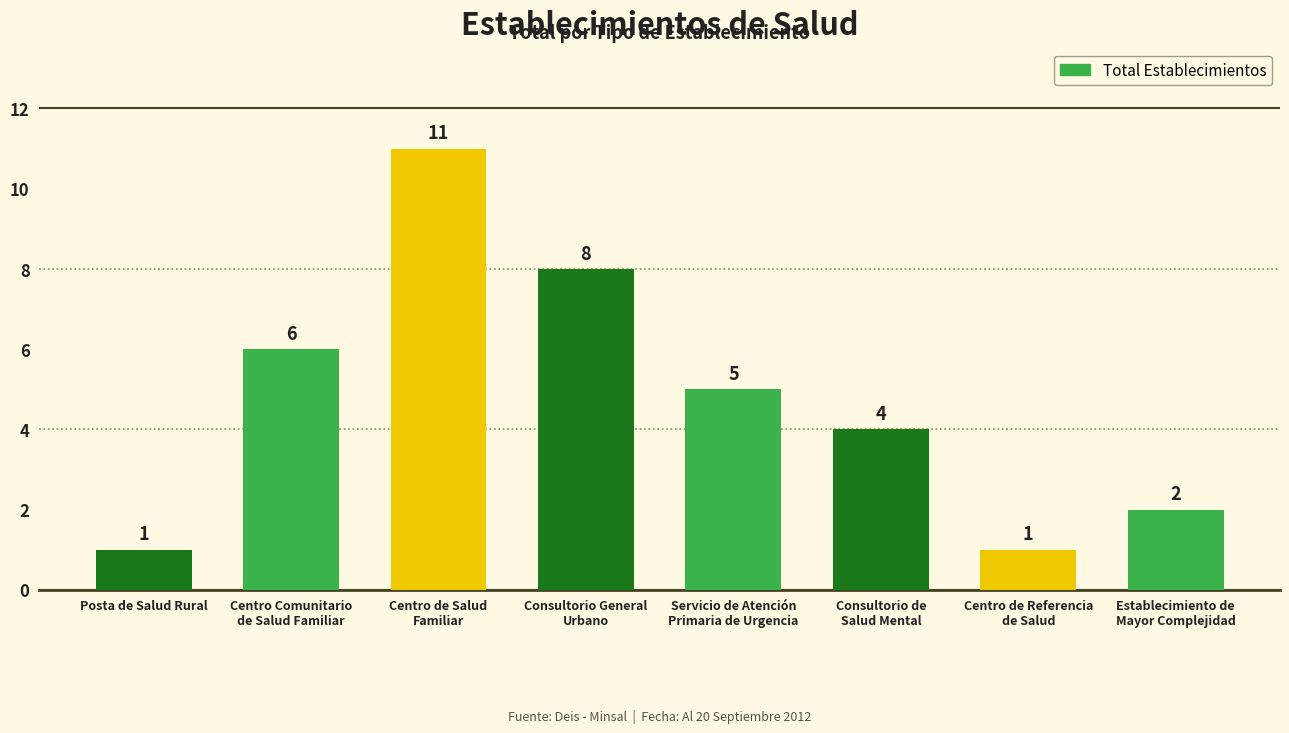

What is the sum of the values at Posta de Salud Rural and Centro Comunitario
de Salud Familiar?

7